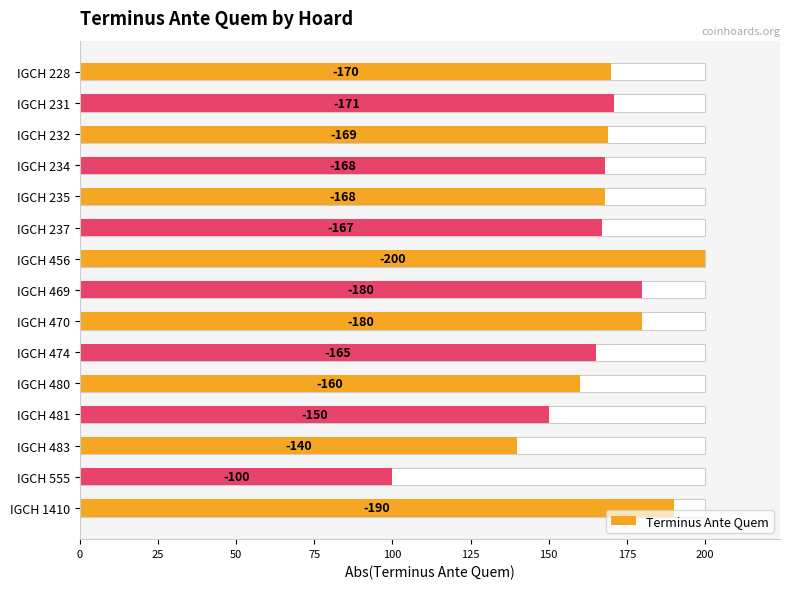

The value at IGCH 480 is 38. True or false?

False